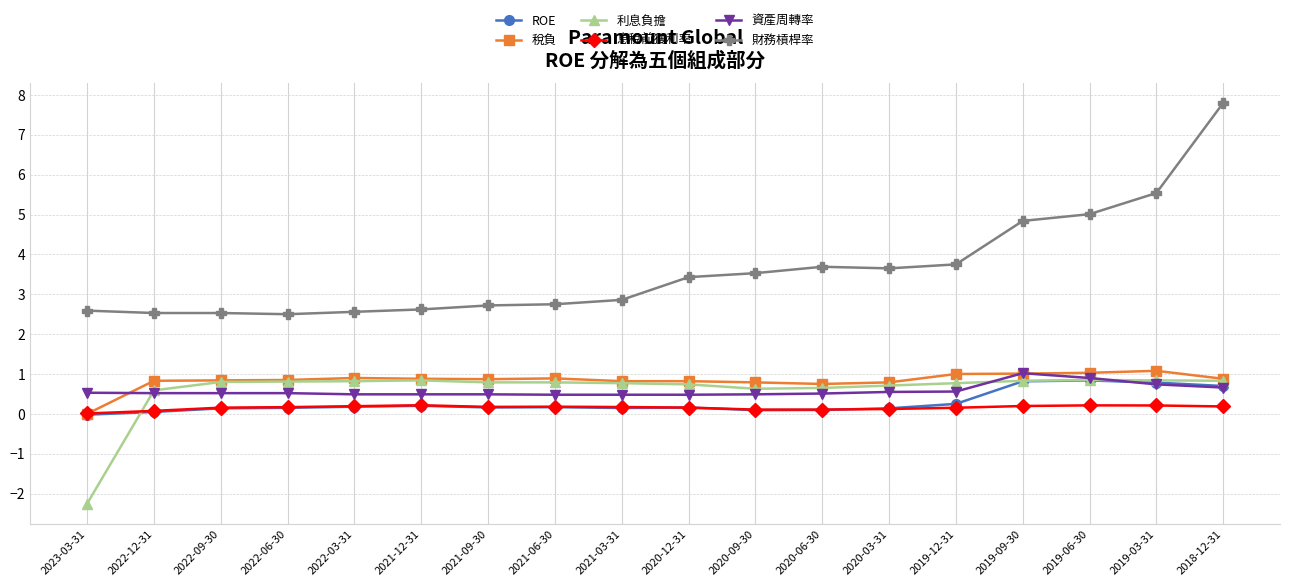

The value of 資產周轉率 at 2023-03-31 is 0.5. True or false?

True